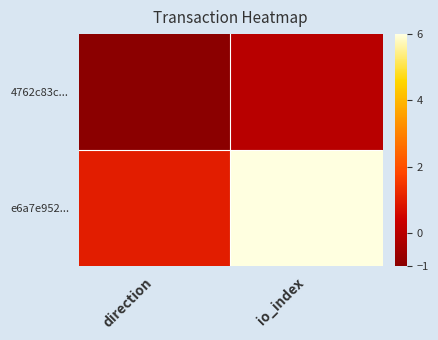

At how many categories does at least one series exceed 1?

1